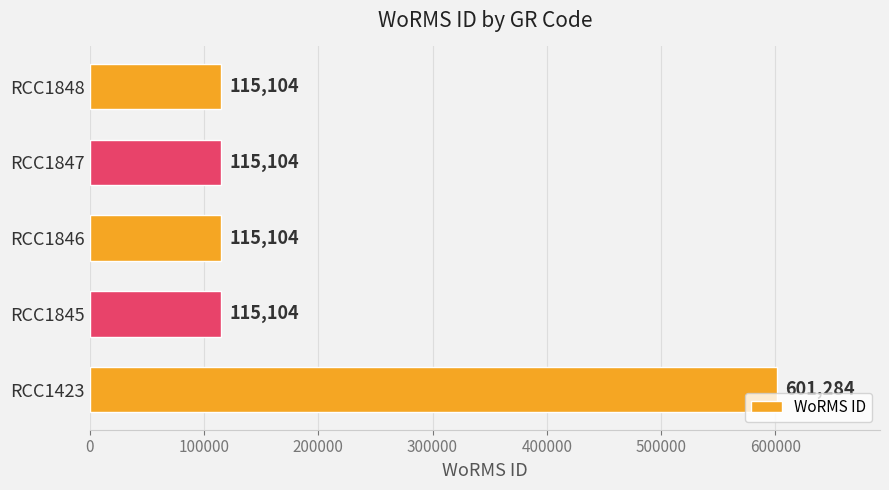

Reading bottom to top, transcribe all the data shown in this chart.

601284	115104	115104	115104	115104